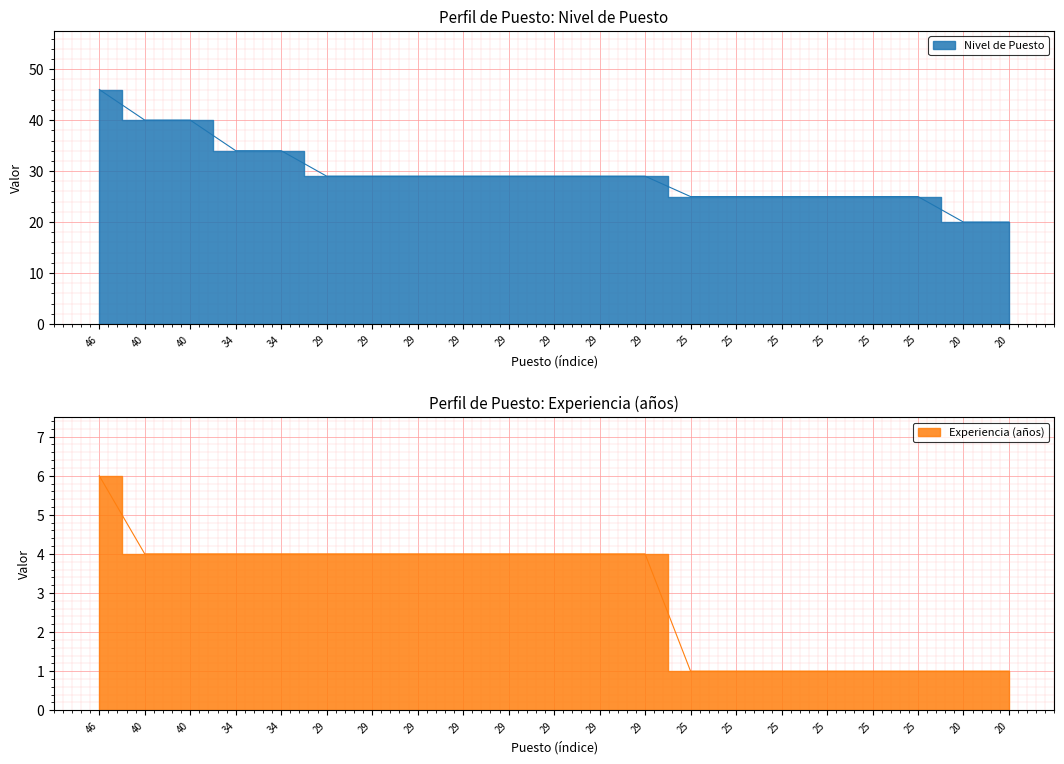

At which category is the sum across all series the highest?

46